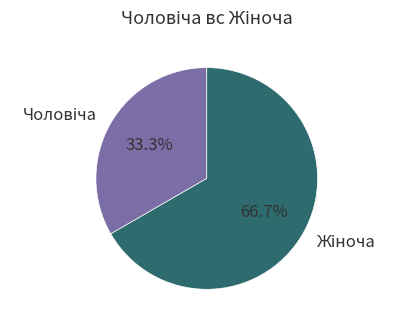

Is there any slice that represents more than half of the pie?

Yes